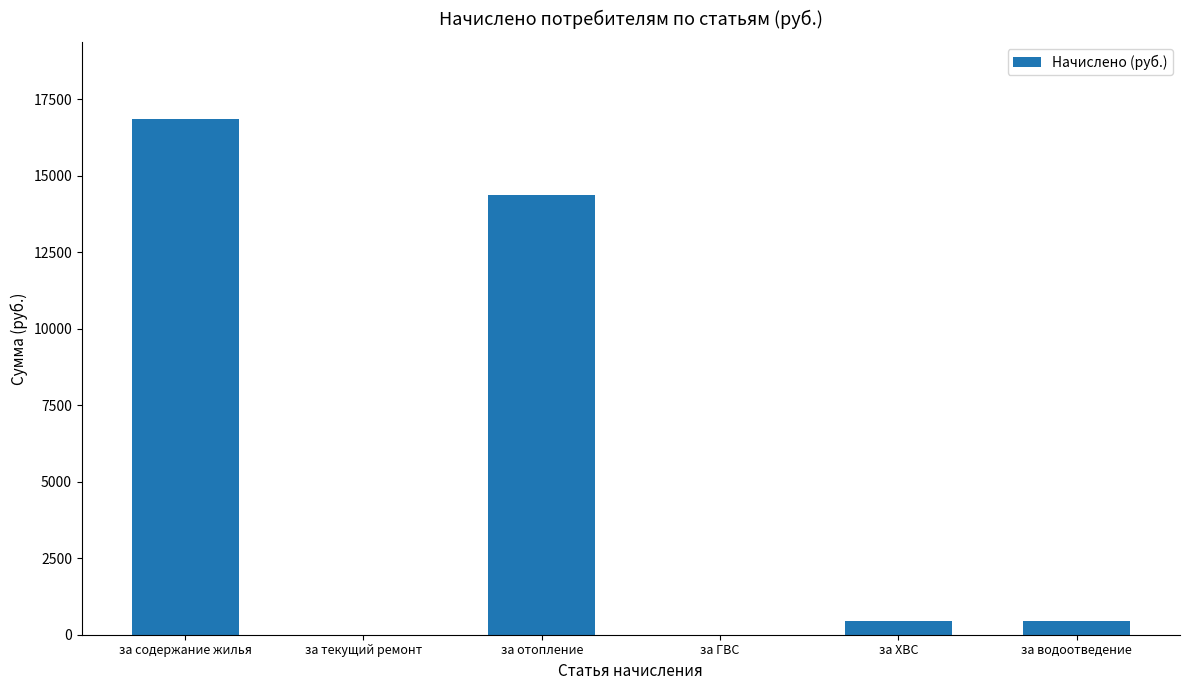

True or false: the data shows 437.9 at за ХВС.

True